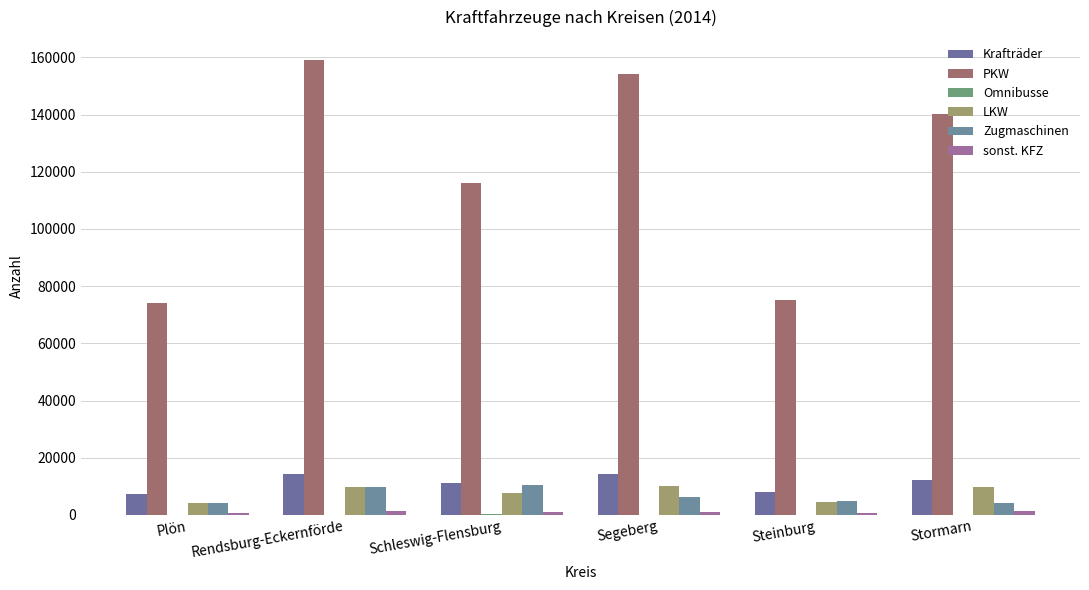

Where does the PKW series first go above 140124?

Rendsburg-Eckernförde